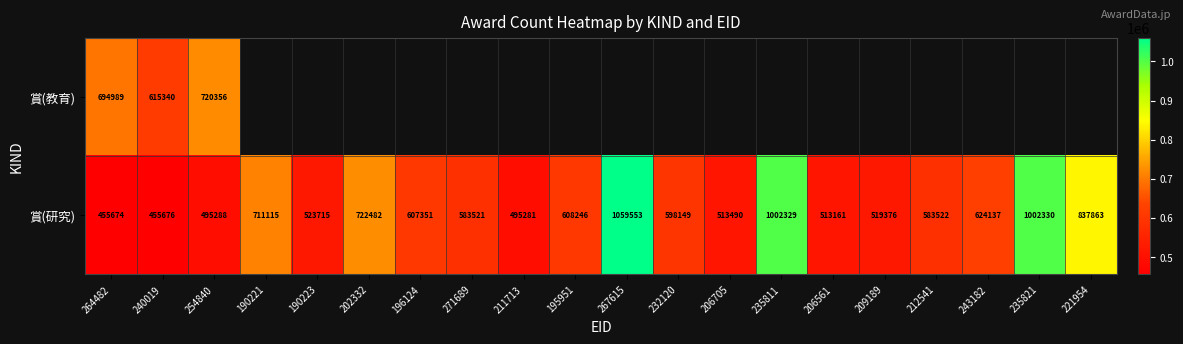

True or false: 賞(研究) has a value of 1002330 at 235821.

True